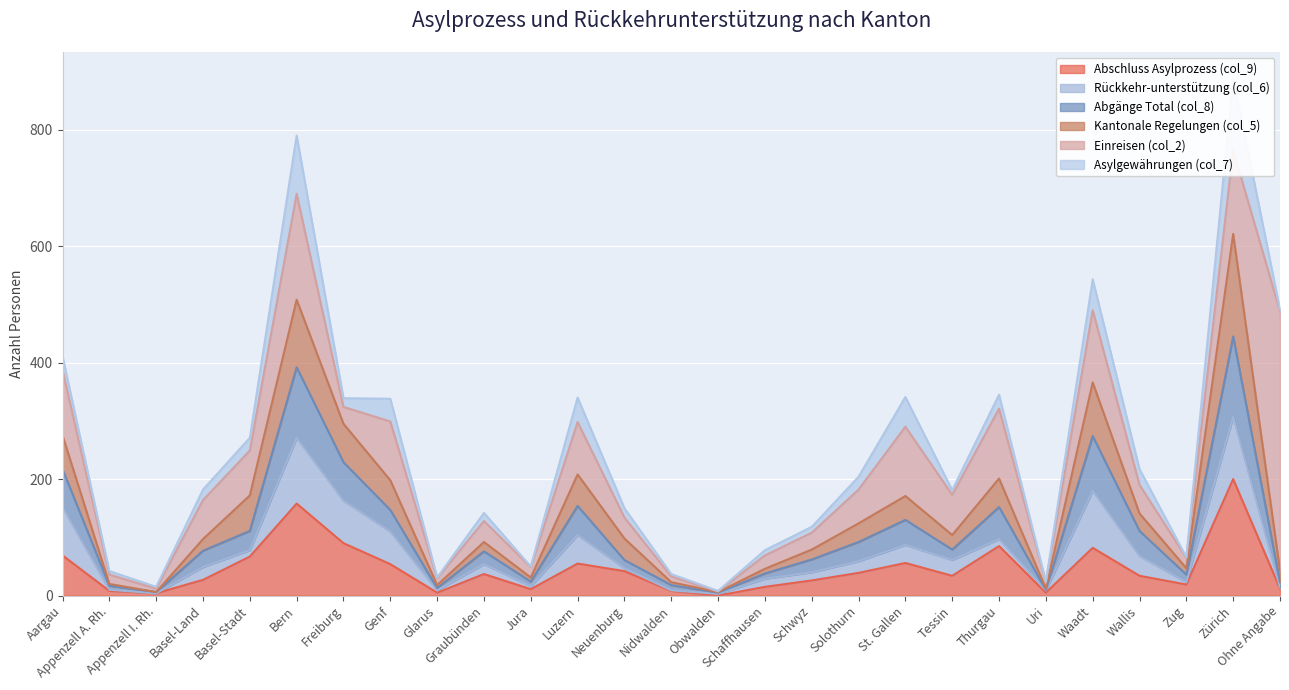

True or false: Abgänge Total (col_8) and Abschluss Asylprozess (col_9) intersect in this chart.

False